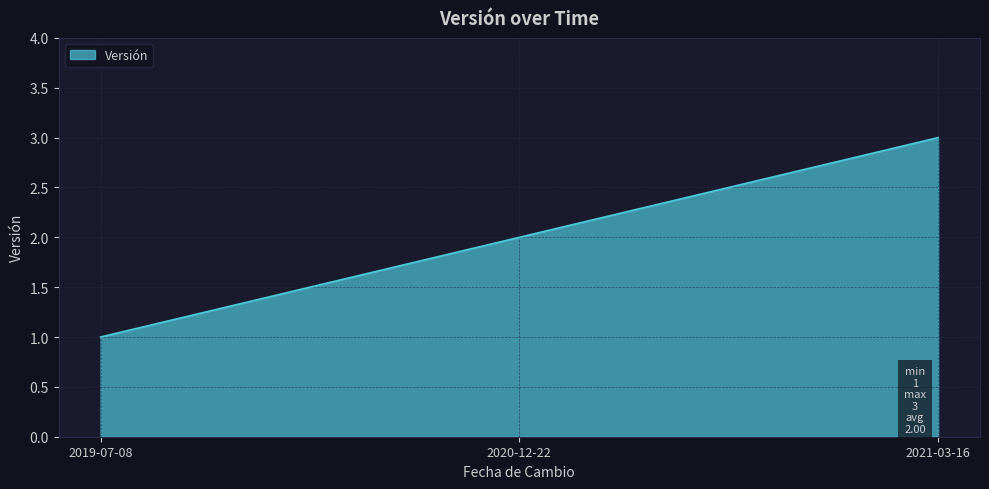

What position from the left is 2020-12-22?

2